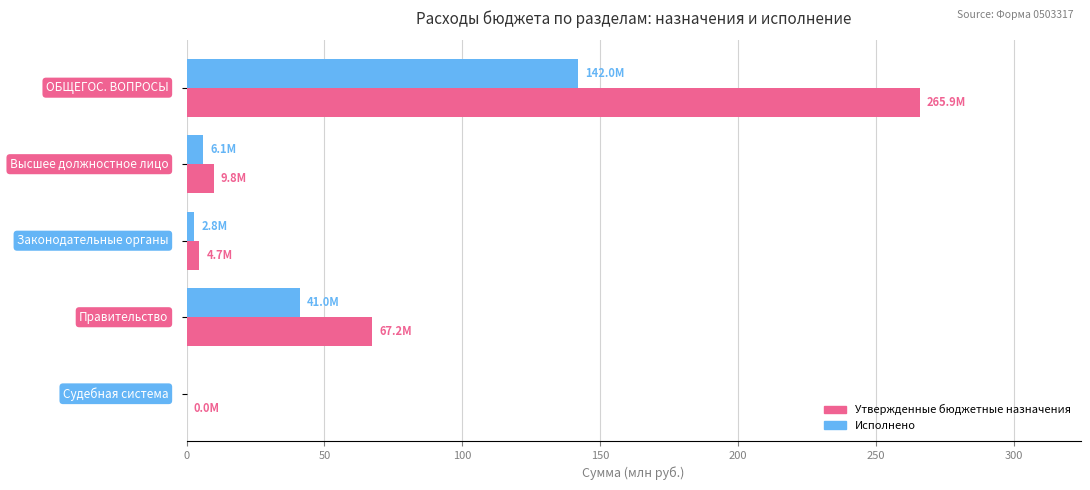

Which series has the largest total across all categories?

Утвержденные бюджетные назначения